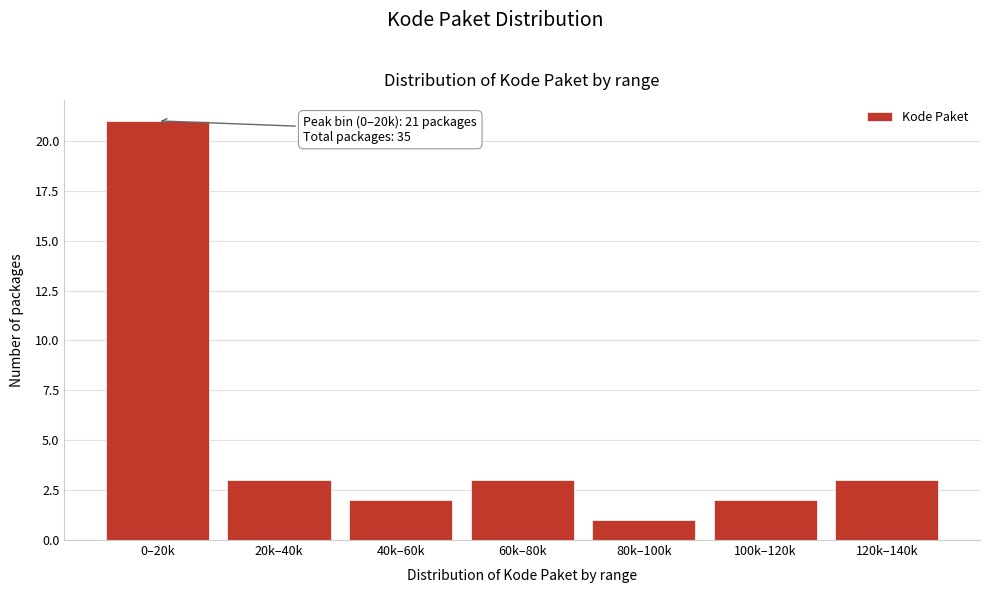

Reading left to right, list all the values displayed in this chart.

0–20k=21	20k–40k=3	40k–60k=2	60k–80k=3	80k–100k=1	100k–120k=2	120k–140k=3